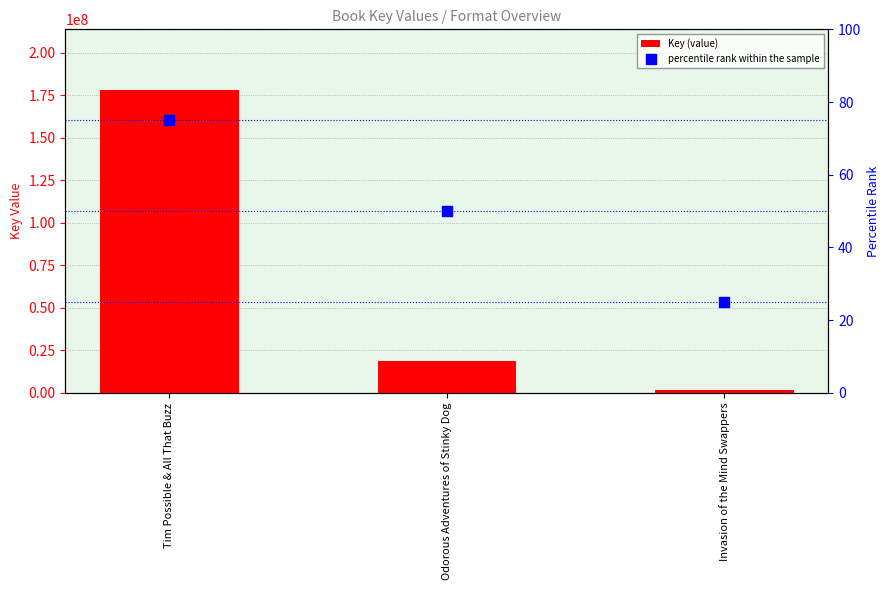

What is the change in value from Odorous Adventures of Stinky Dog to Invasion of the Mind Swappers?

-17150260